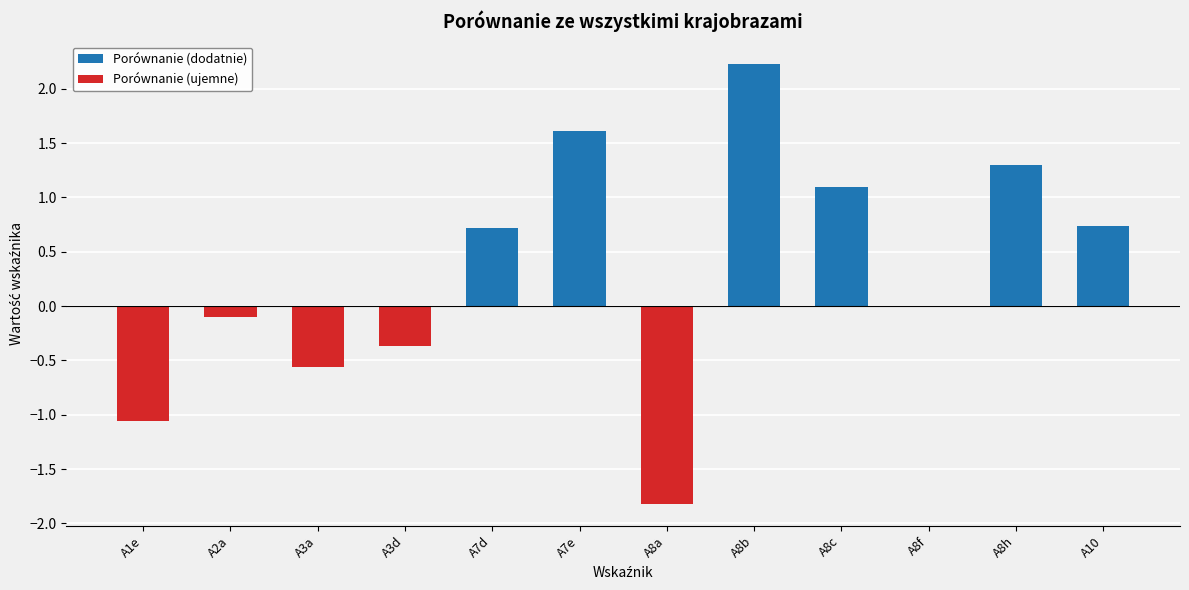

Which series has the largest total across all categories?

Porównanie (dodatnie)